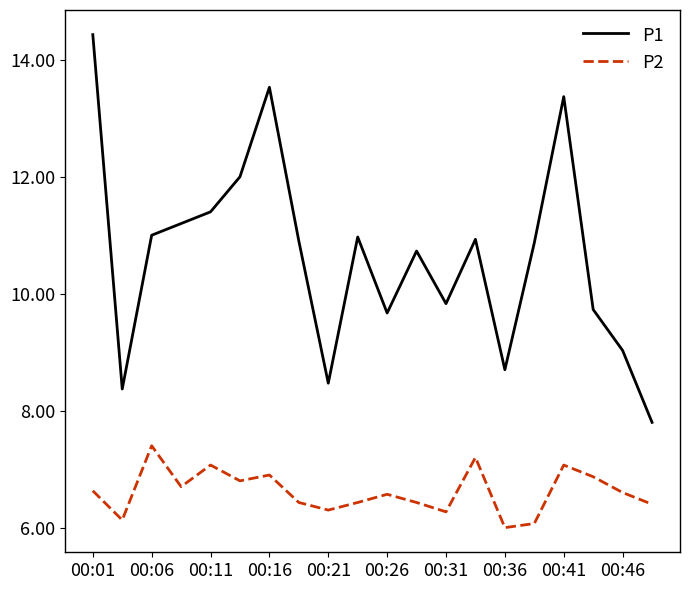

True or false: P2 and P1 cross at least once.

False